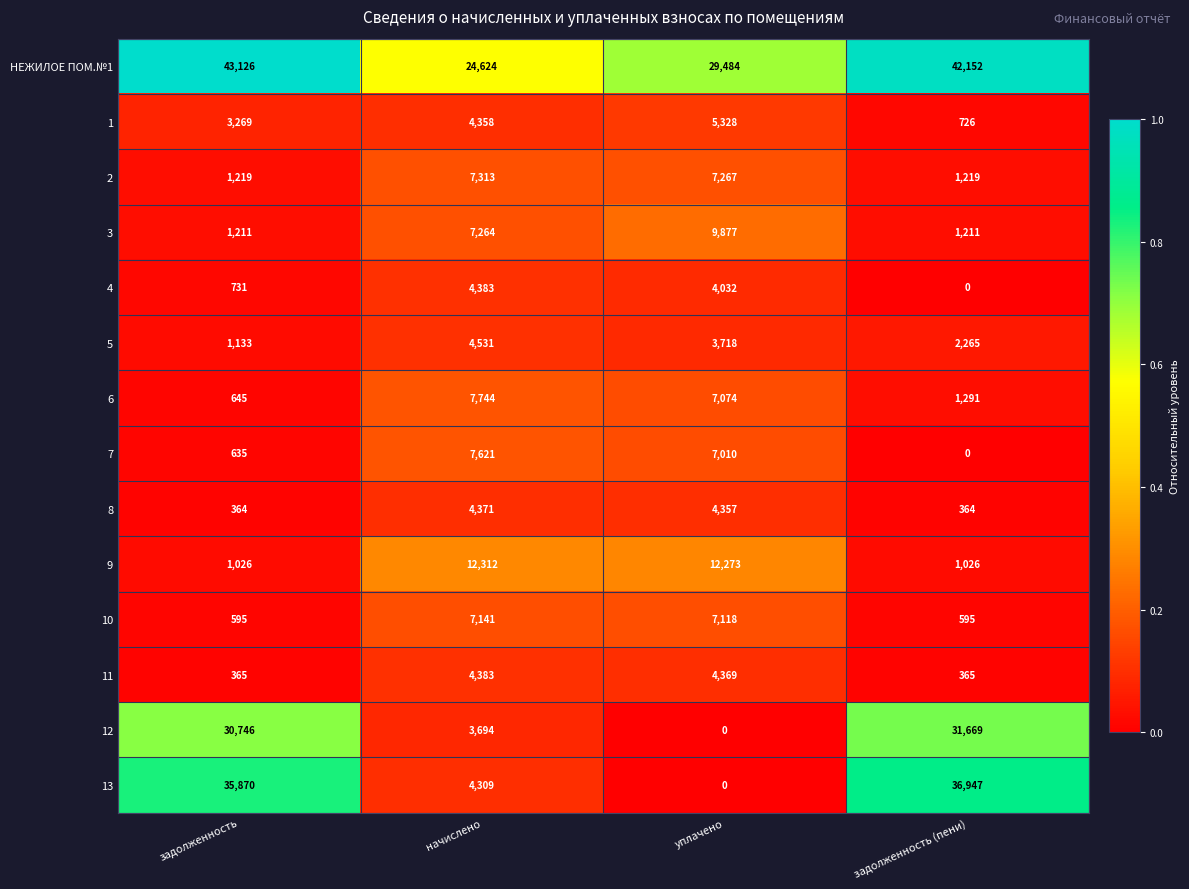

Is it true that НЕЖИЛОЕ ПОМ.№1 equals 42152 at задолженность (пени)?

True